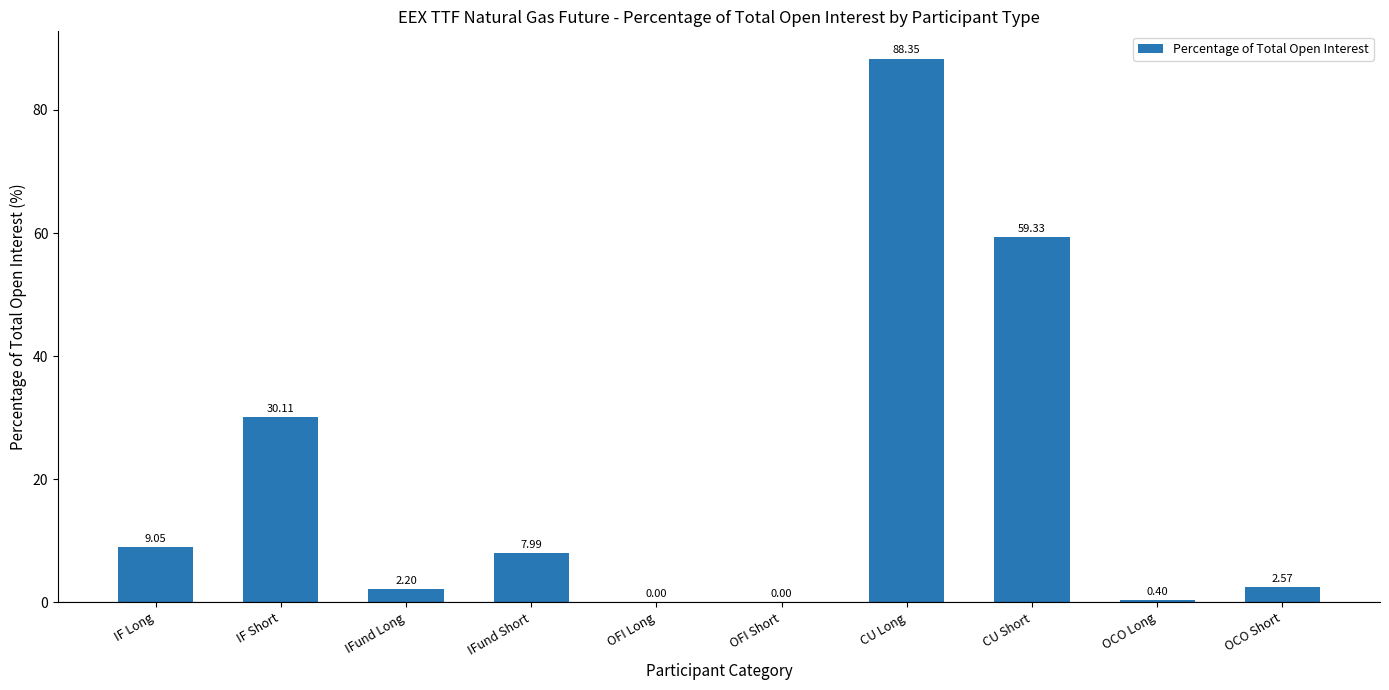

Between OFI Short and IFund Short, which is larger?

IFund Short